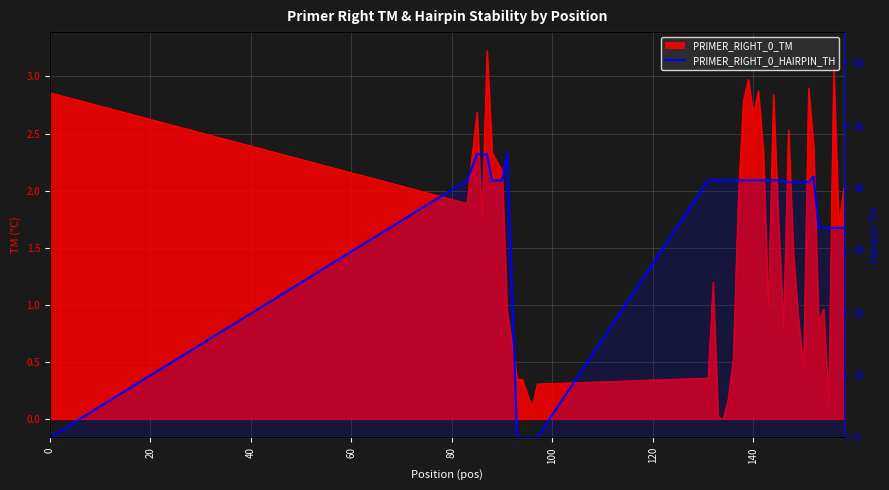

The chart shows a value of 31.3 at 160. True or false?

False